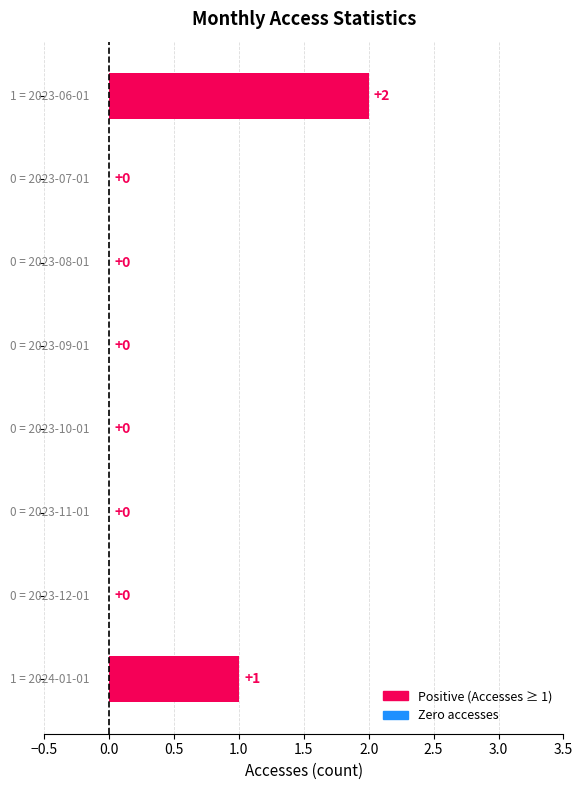

At which category is the sum across all series the highest?

2023-06-01